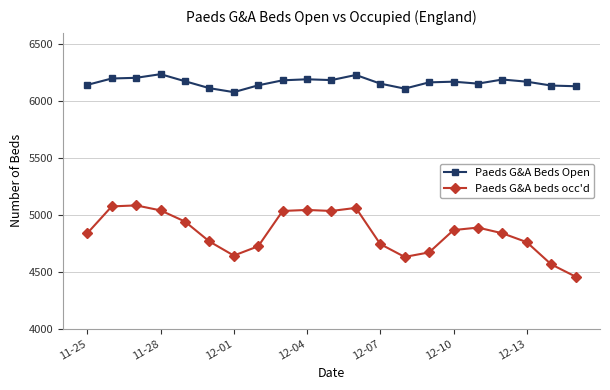

List the series in order of their overall mean, lowest first.

Paeds G&A beds occ'd, Paeds G&A Beds Open